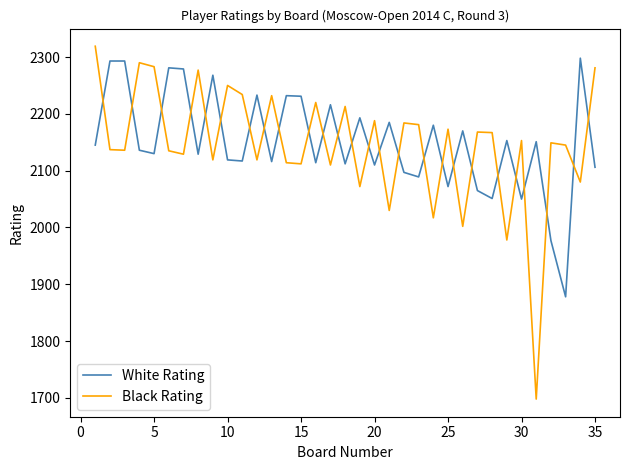

How many series are shown in this chart?

2